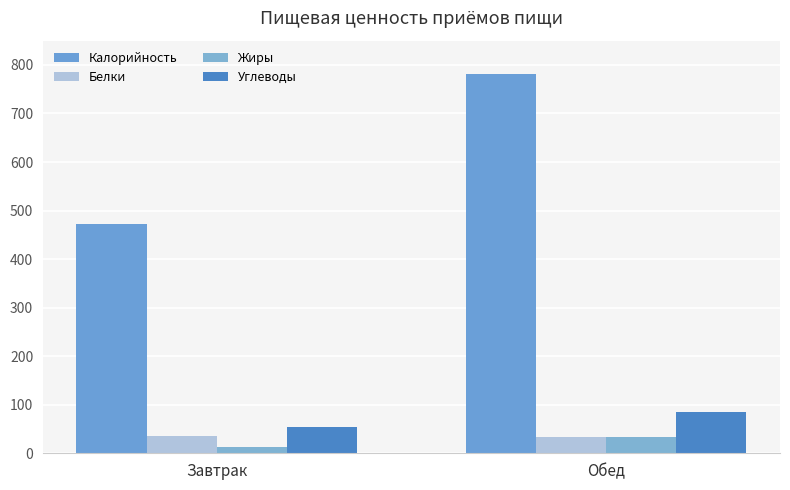

What is the label of the 1st bar from the left?

Завтрак